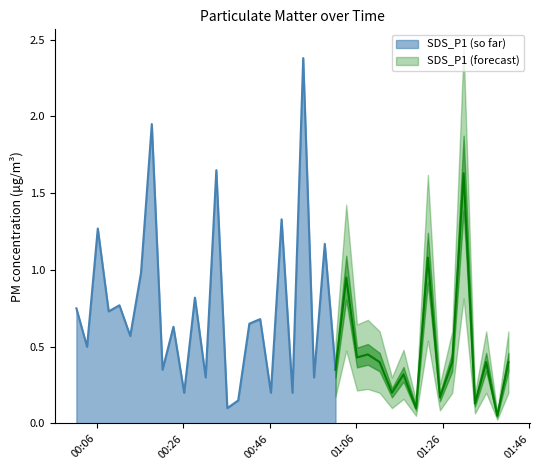

Which series has the largest total across all categories?

SDS_P1